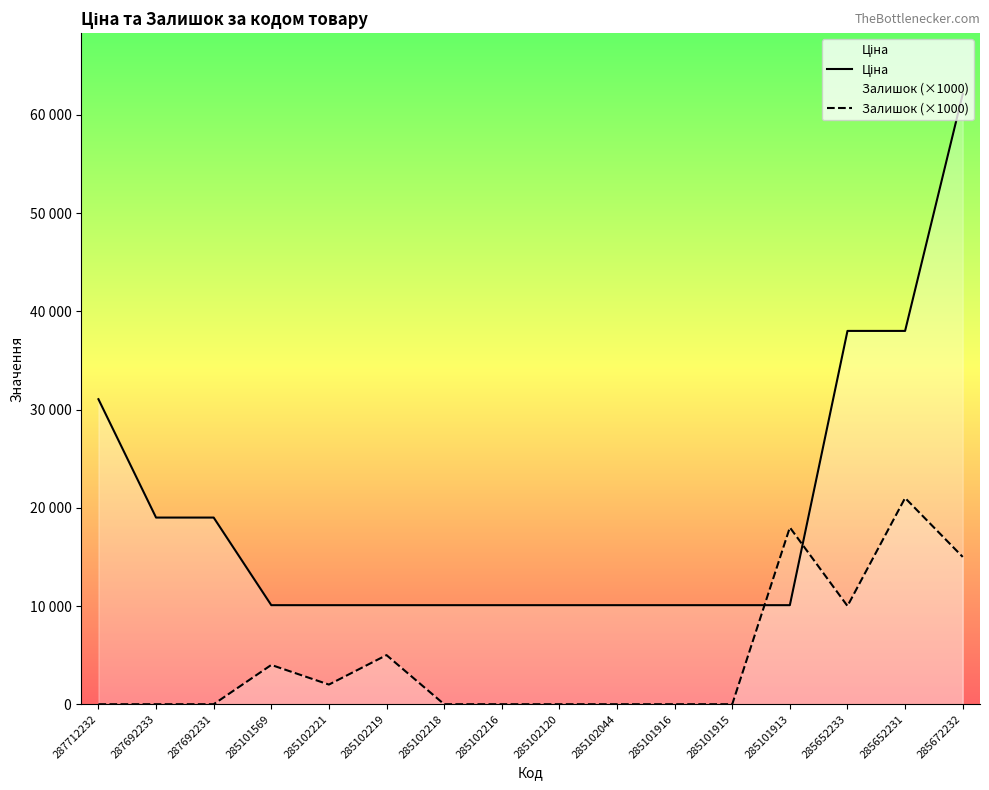

What is the difference between the Залишок (×1000) values at 285102221 and 285102120?

2000.0